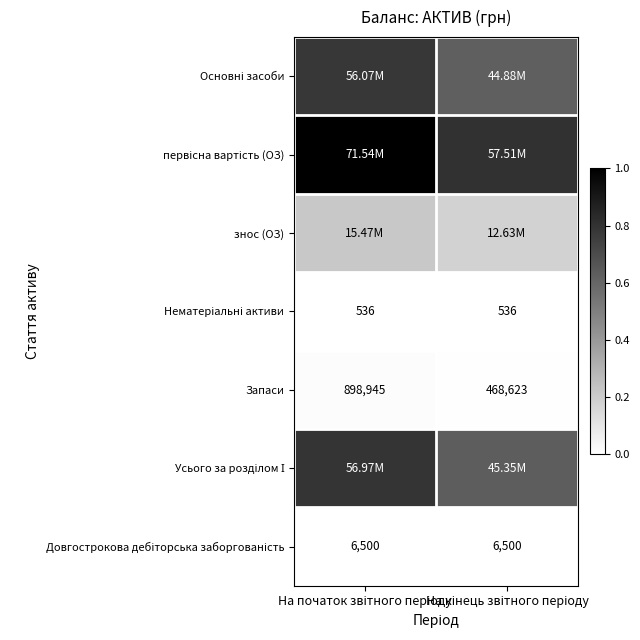

List the series in order of their peak value, lowest first.

Нематеріальні активи, Довгострокова дебіторська заборгованість, Запаси, знос (ОЗ), Основні засоби, Усього за розділом І, первісна вартість (ОЗ)